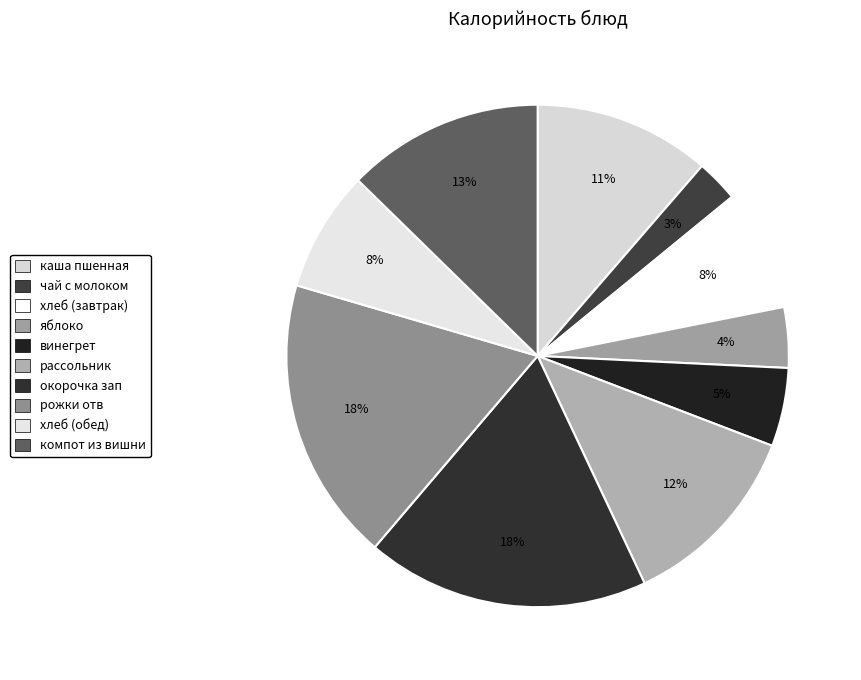

Does винегрет account for over 50% of the chart?

No